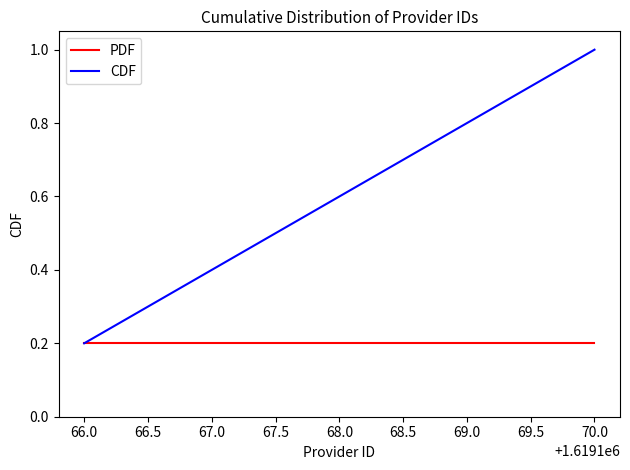

How many lines are shown in the chart?

2